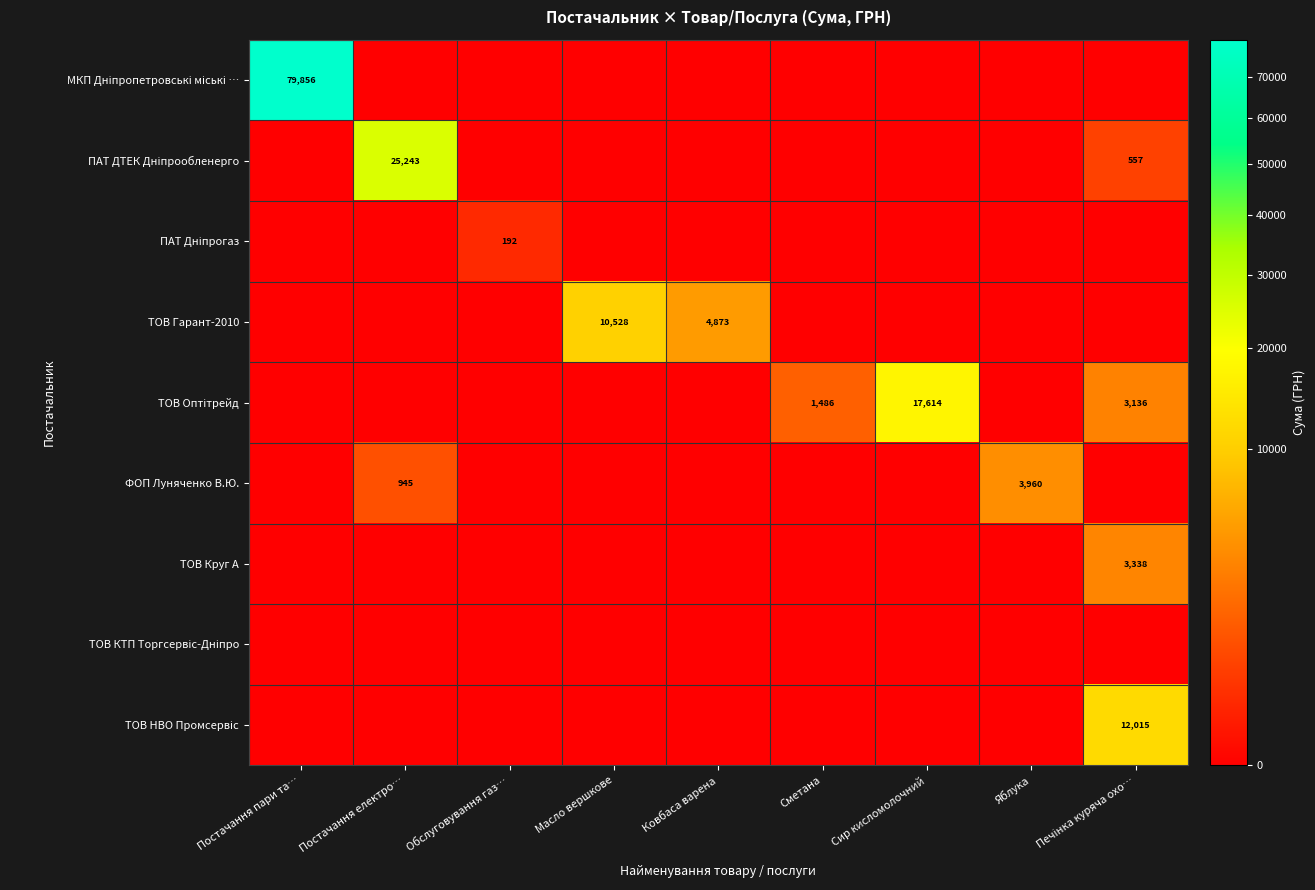

List the labels in order of ТОВ Оптітрейд value, smallest first.

Постачання пари та…, Постачання електро…, Обслуговування газ…, Масло вершкове, Ковбаса варена, Яблука, Сметана, Печінка куряча охо…, Сир кисломолочний